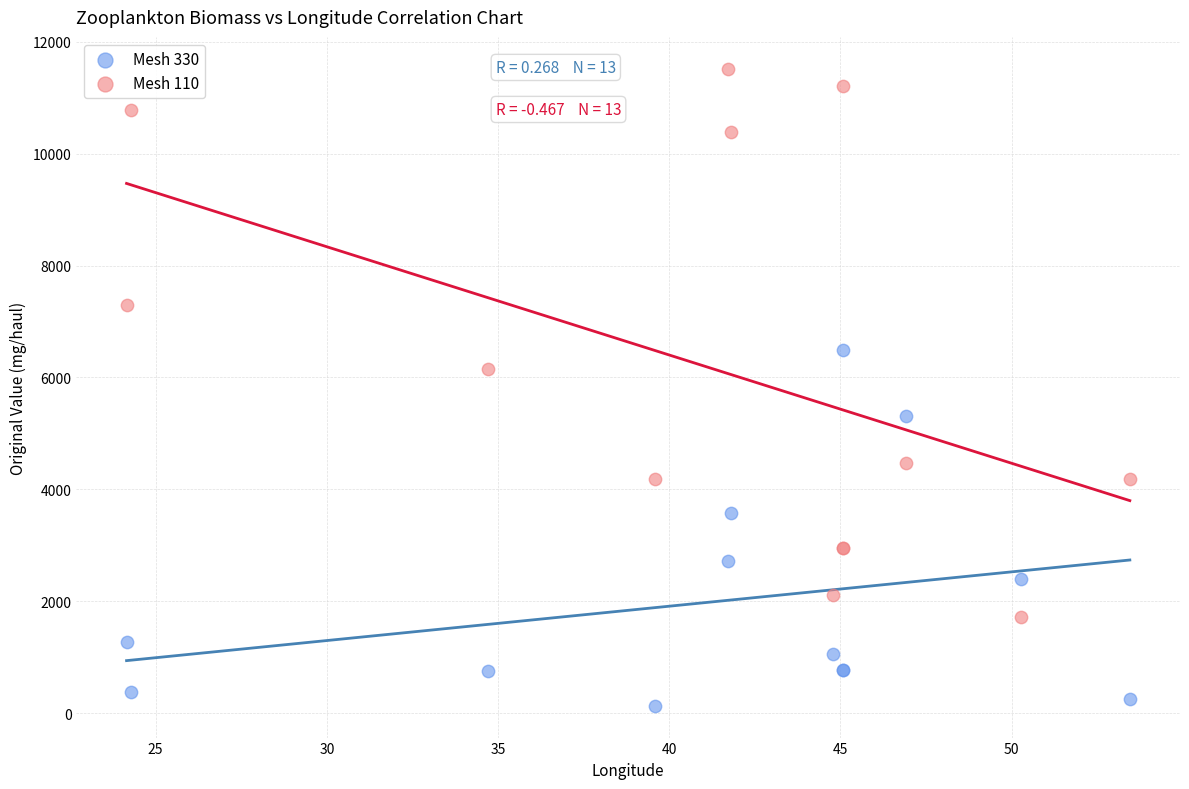

Which series has the largest Y range (max minus min)?

Mesh 110